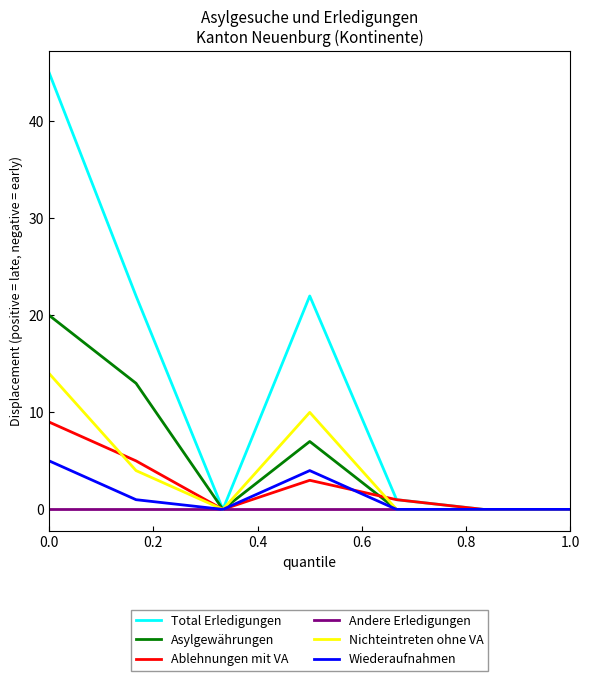

What is the maximum value shown in the chart?

45